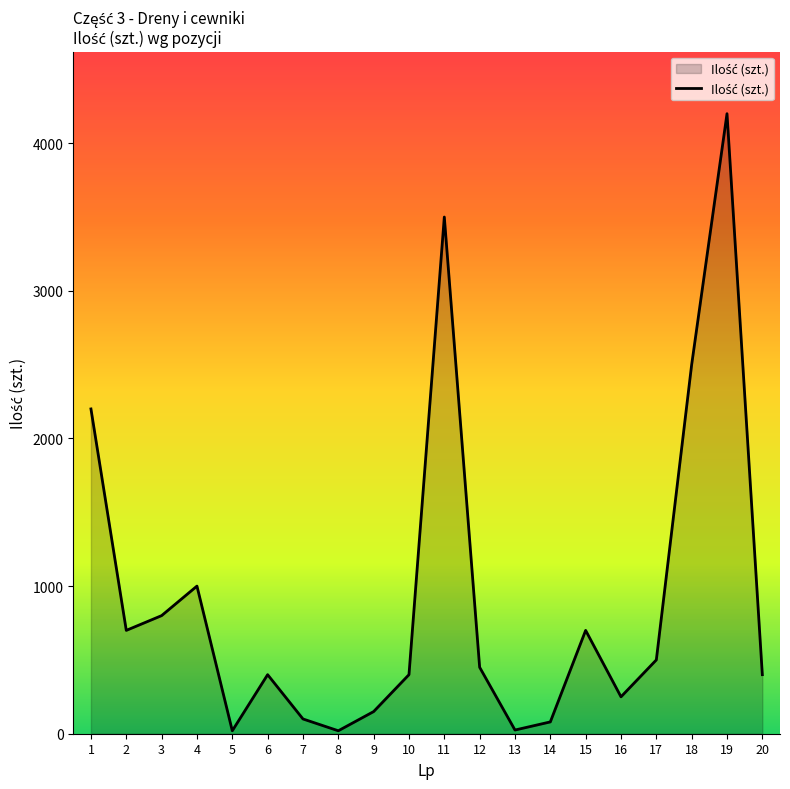

Approximately how many times larger is the value at 7 compared to 4?

0.1